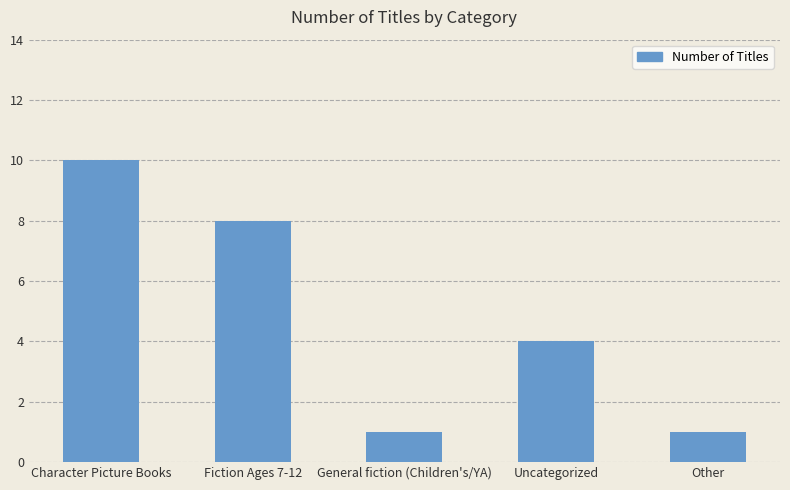

What is the smallest value displayed?

1